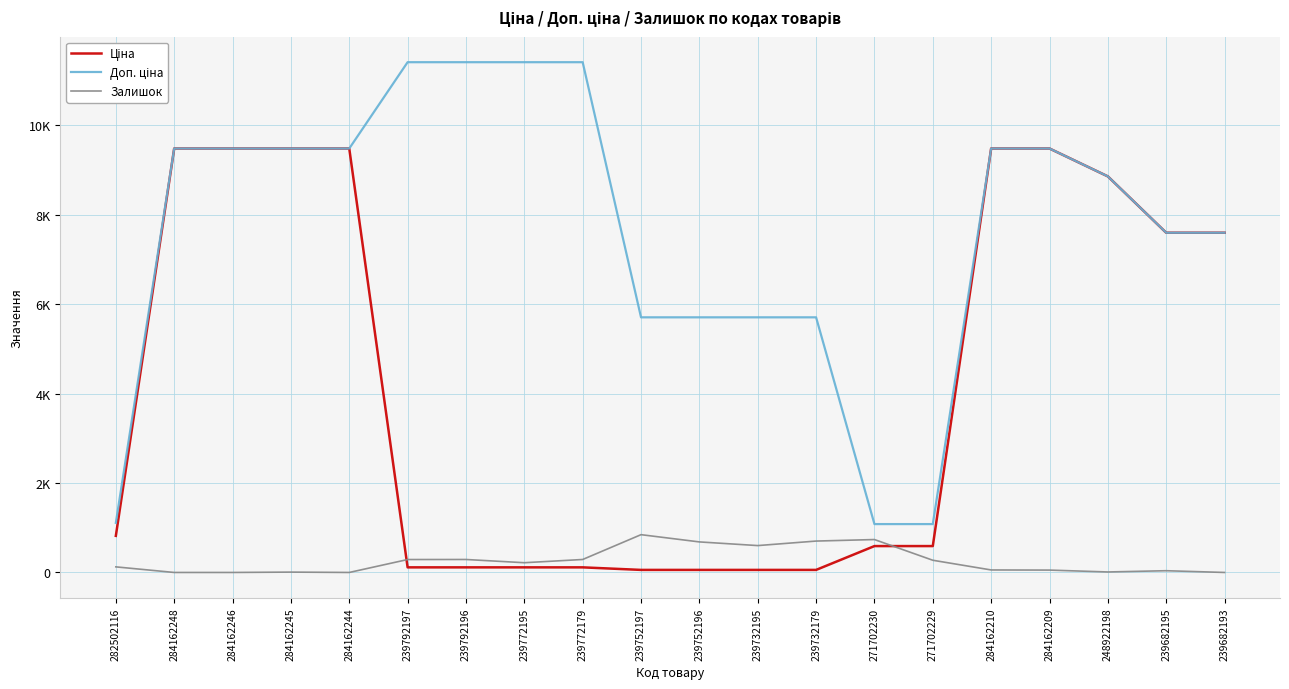

Where is Доп. ціна nearest to the value 6245?

239752197